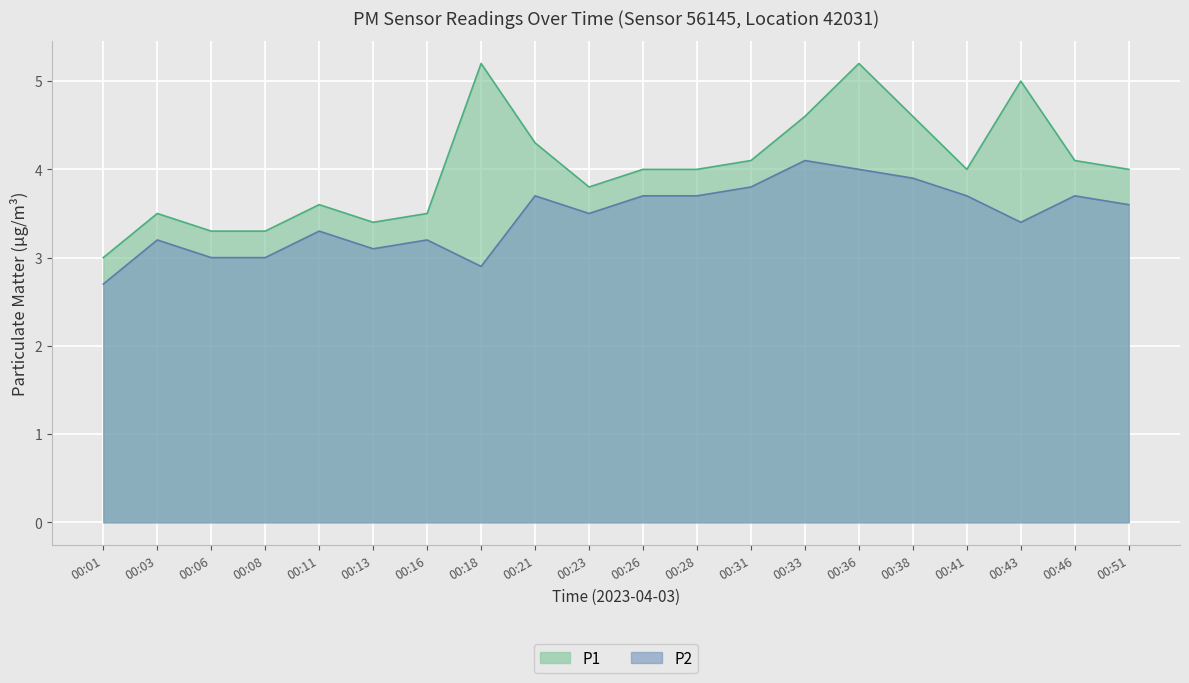

True or false: P1 and P2 intersect in this chart.

False